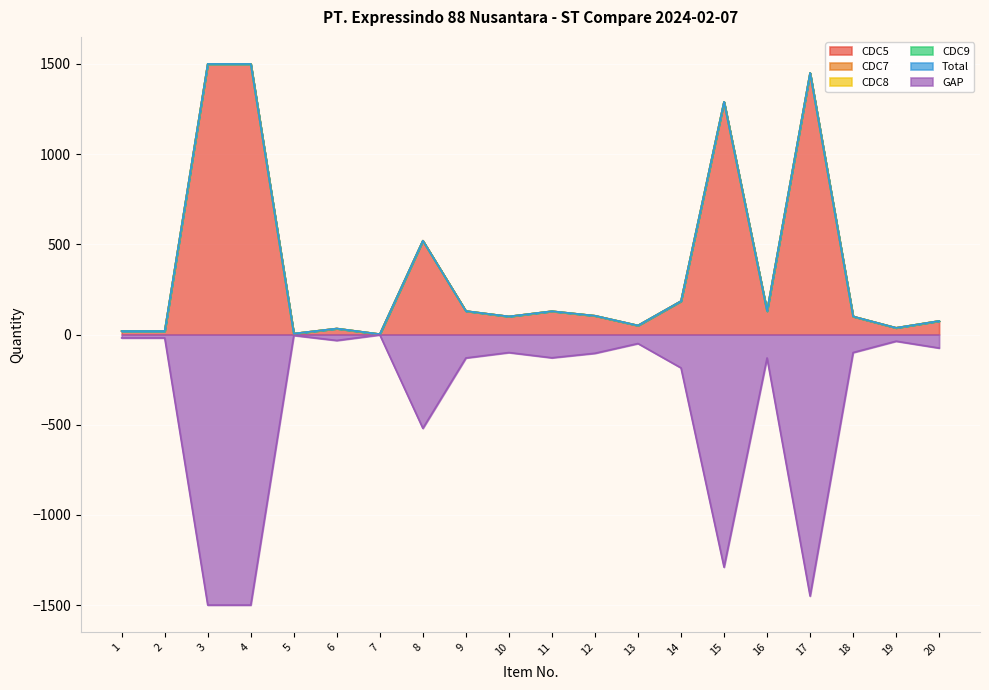

Which category has the highest value in the GAP series?

7